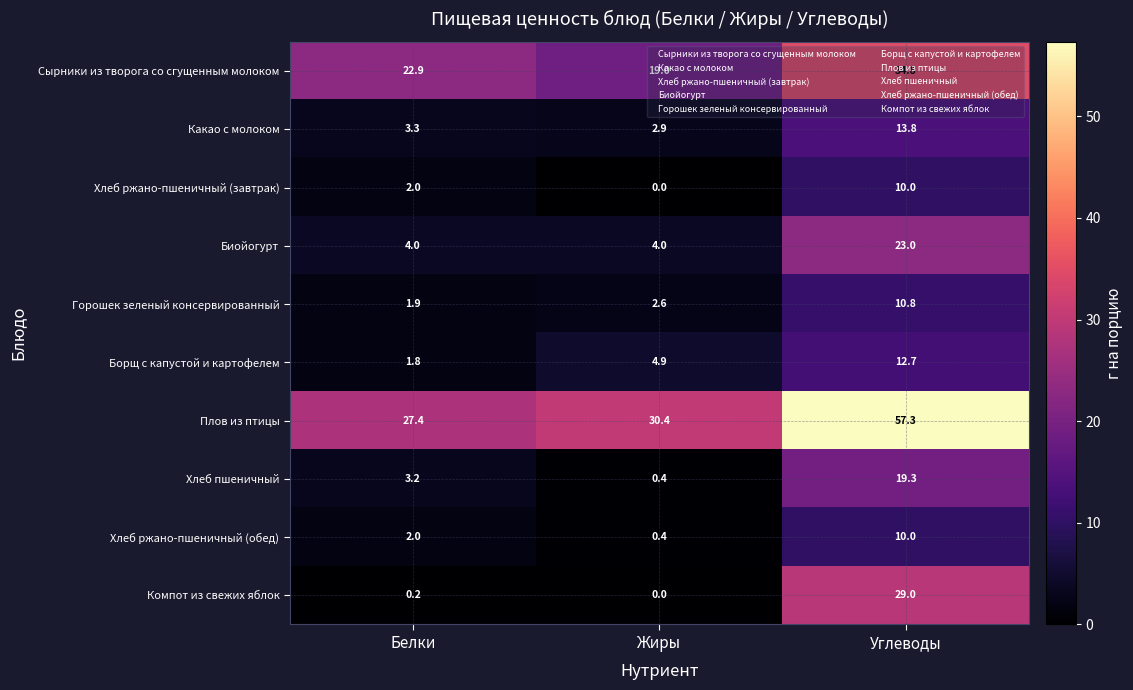

What is the difference between the highest and lowest values at Углеводы?

47.3